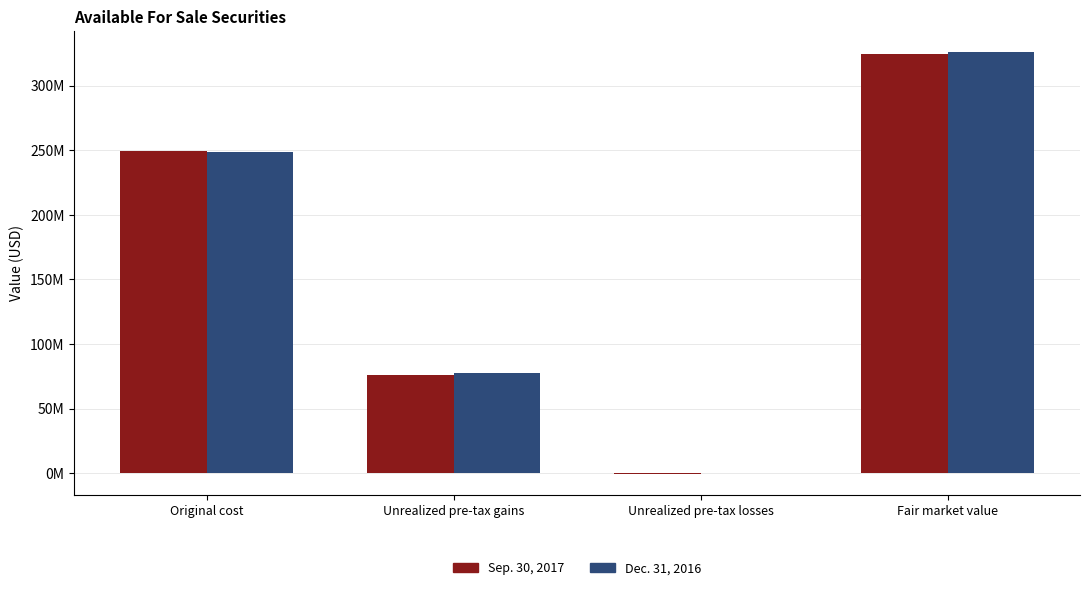

How many Sep. 30, 2017 values are between 75859584 and 324467670?

3